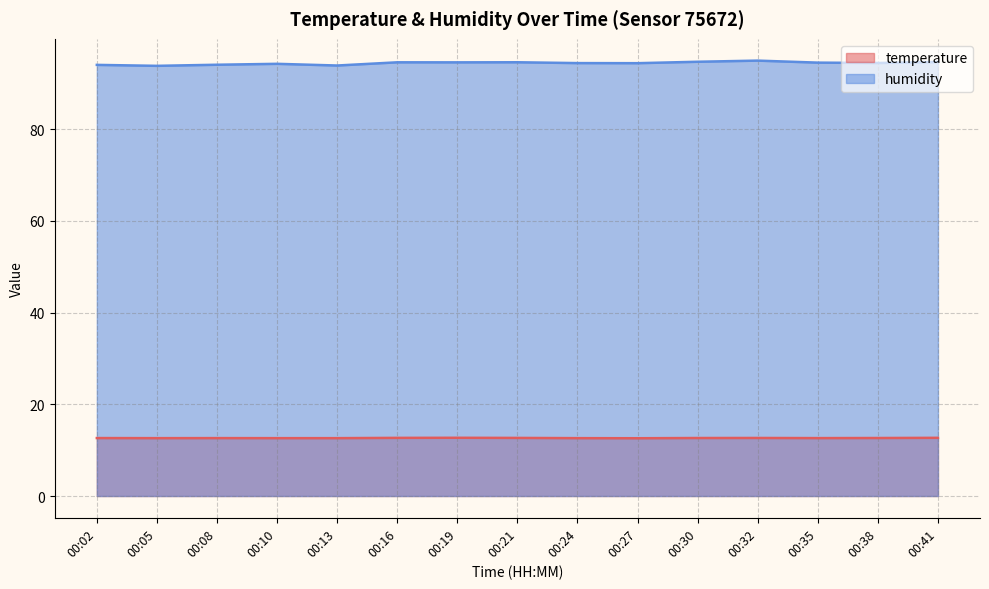

List the series in order of their overall mean, highest first.

humidity, temperature